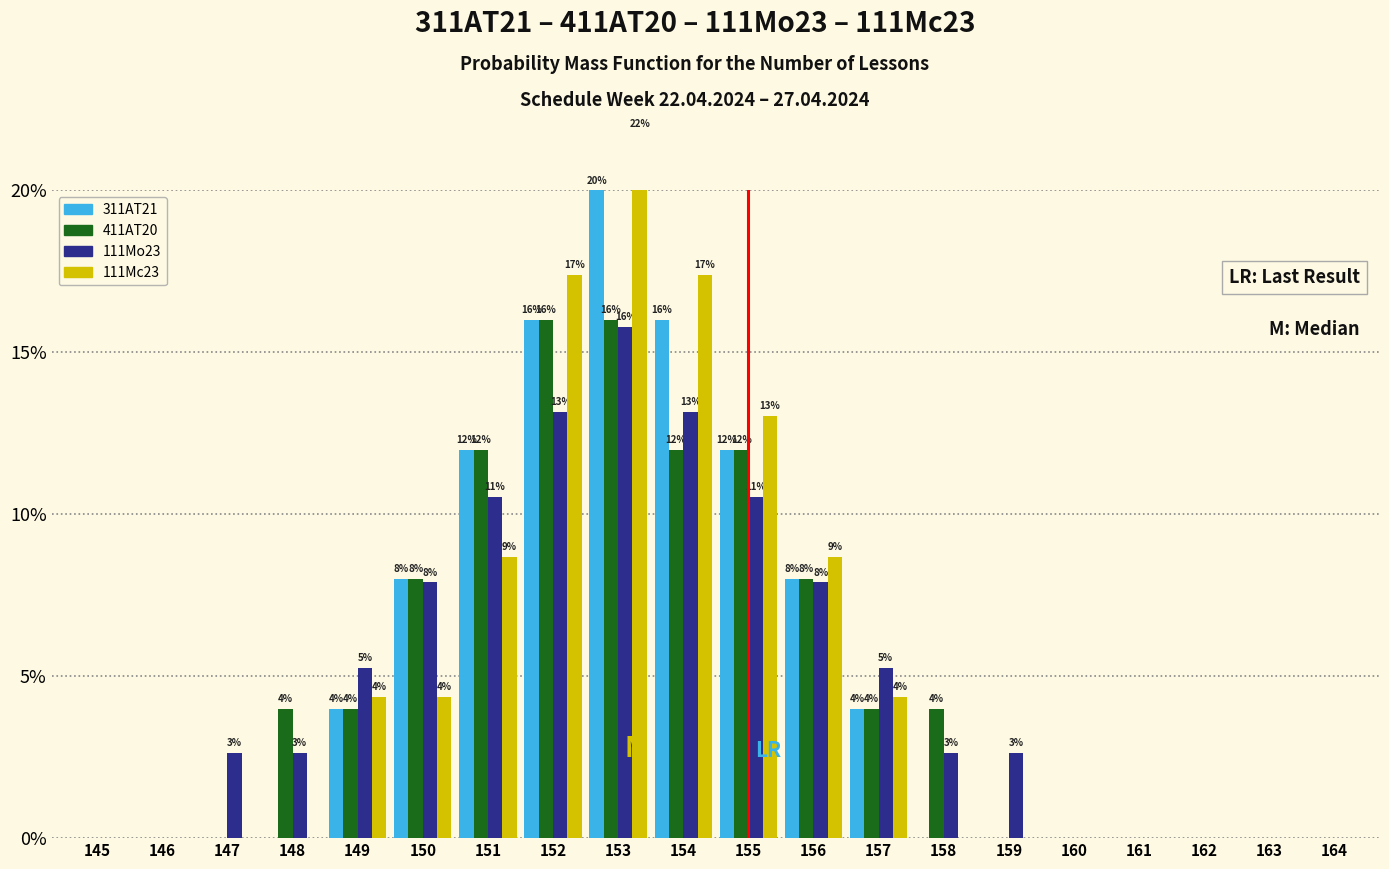

What is the sum of all 411АТ20 values?

100.0